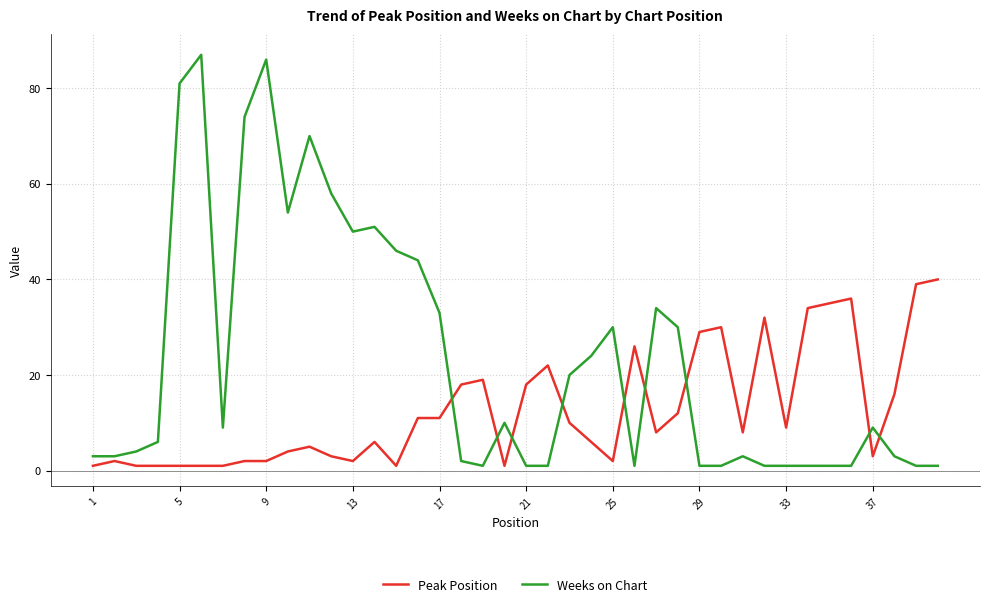

List the series in order of their overall mean, lowest first.

Peak Position, Weeks on Chart